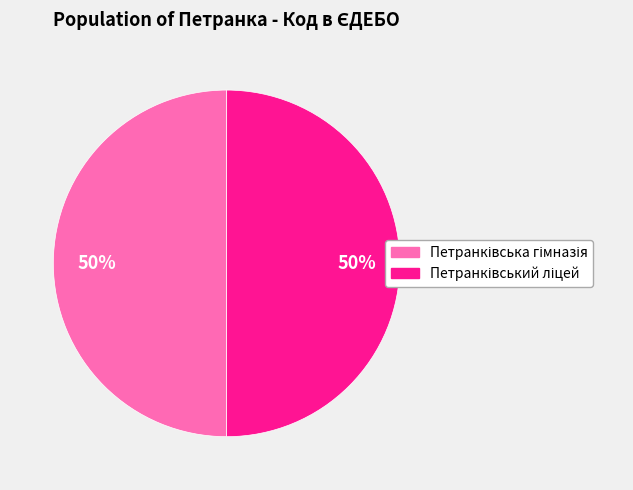

Count the number of slices in the pie.

2